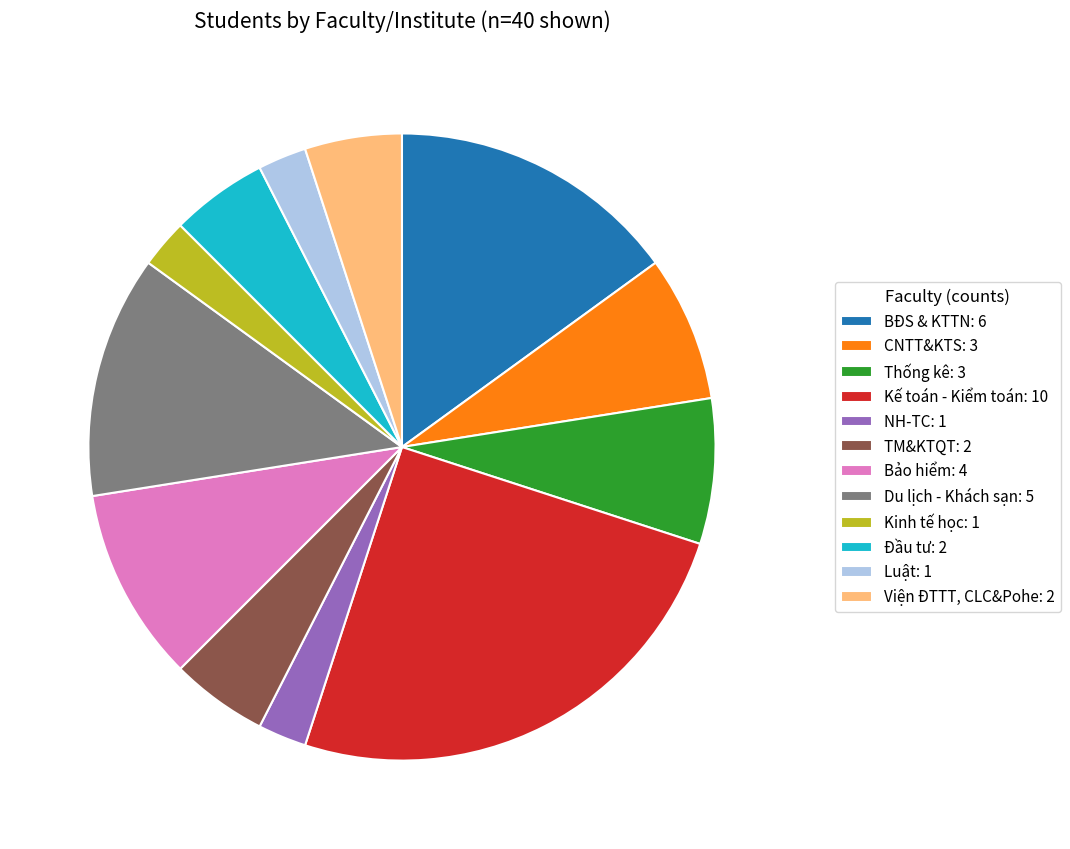

Is it true that TM&KTQT: 2 is 5% of the pie?

True